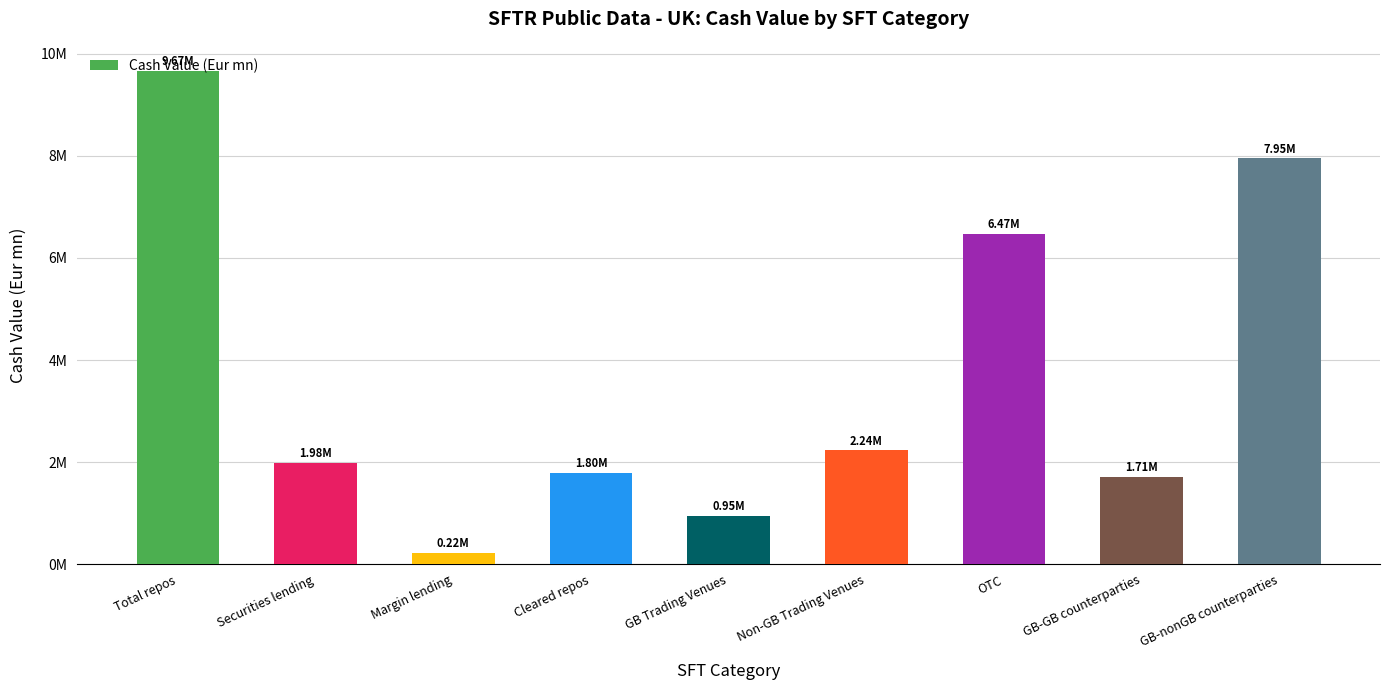

Between GB Trading Venues and Securities lending, which is larger?

Securities lending